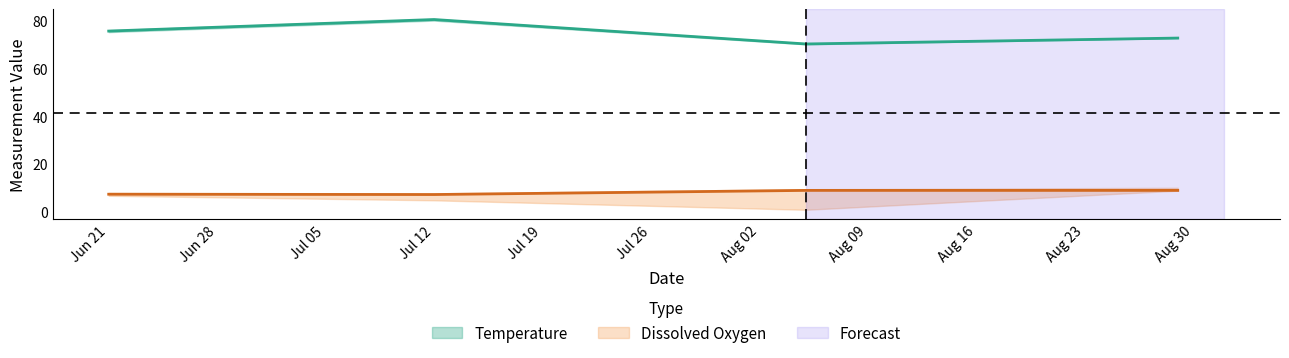

Is this an area chart (filled region under the line)?

No